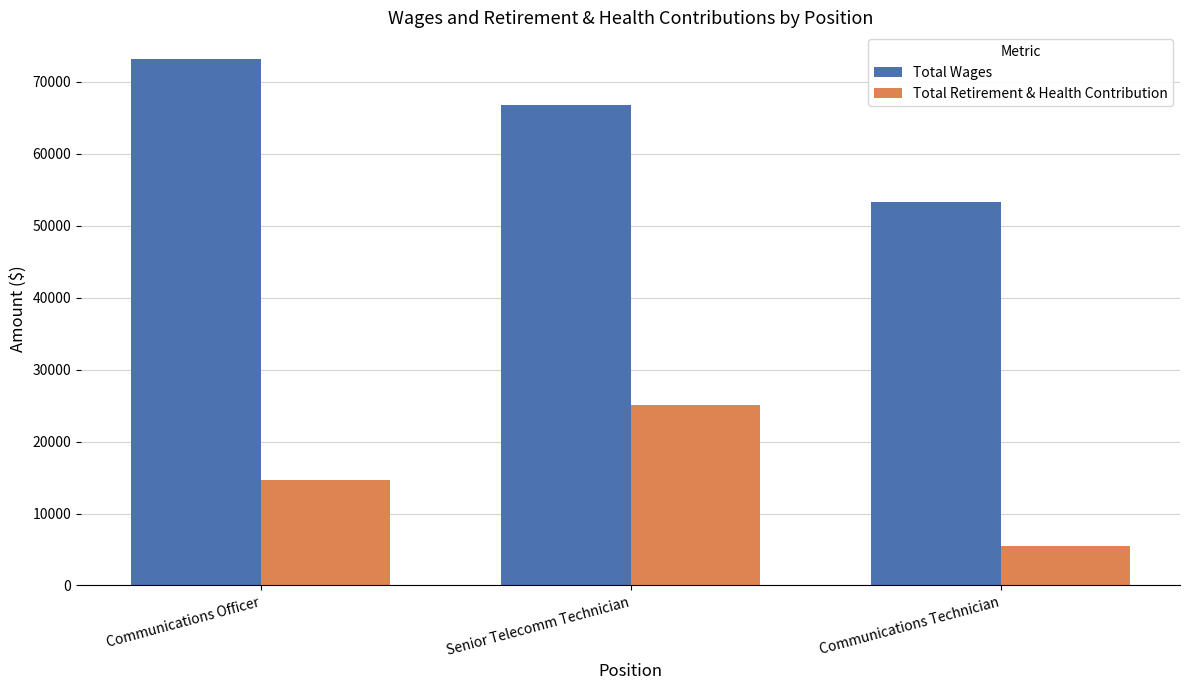

At which label is Total Wages closest to 63299?

Senior Telecomm Technician